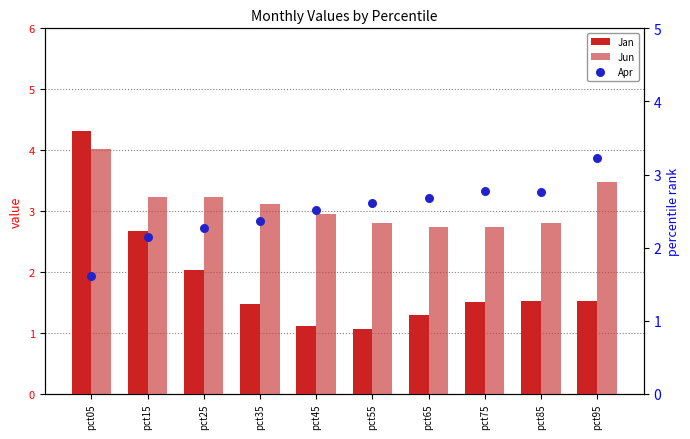

What are all the series names shown in the legend?

Jan, Jun, Apr